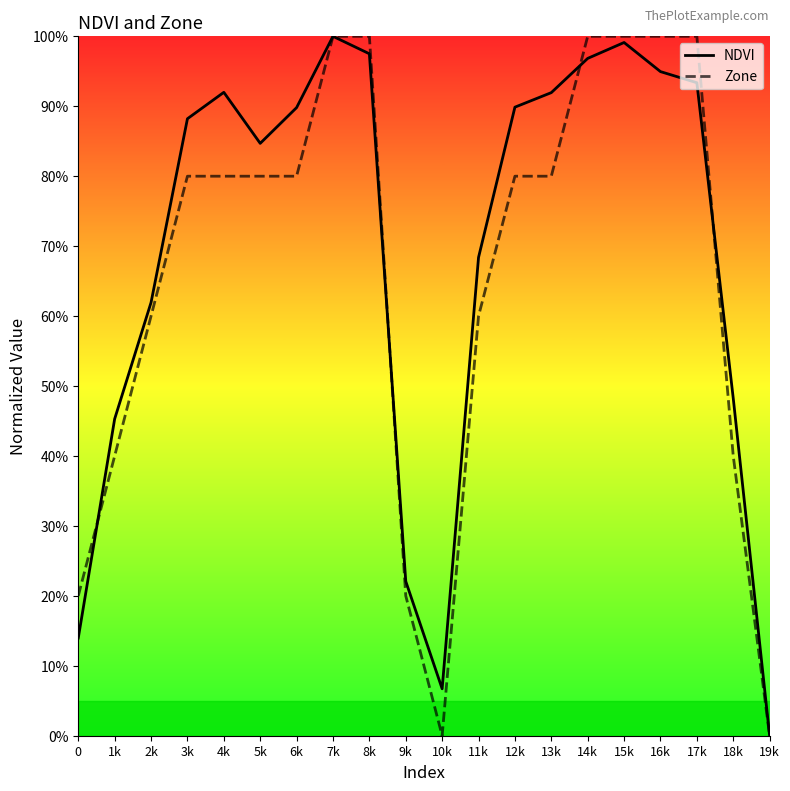

What is the value of the Zone point at the 3rd from the left?

0.6